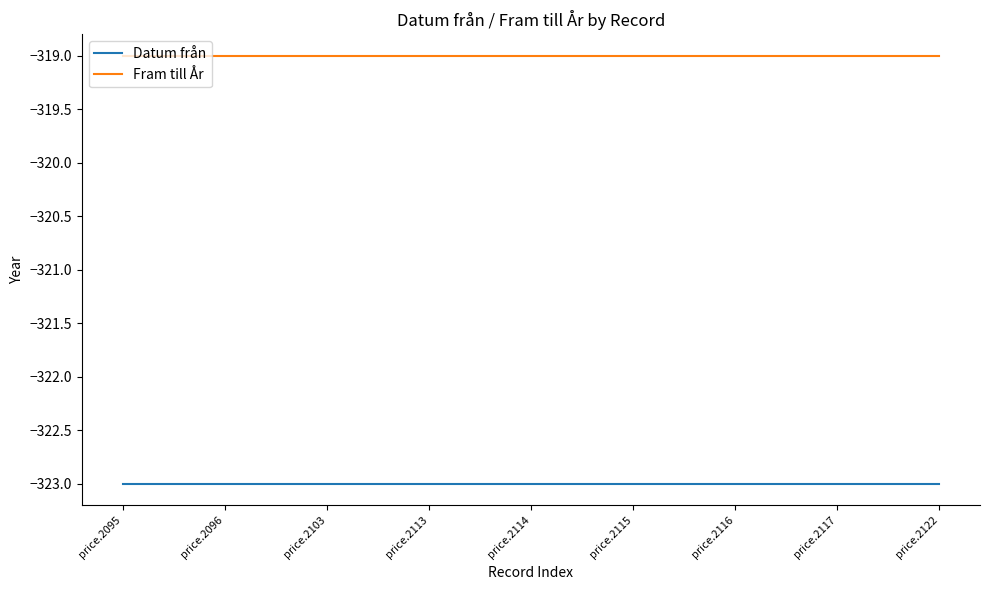

True or false: Datum från and Fram till År cross at least once.

False